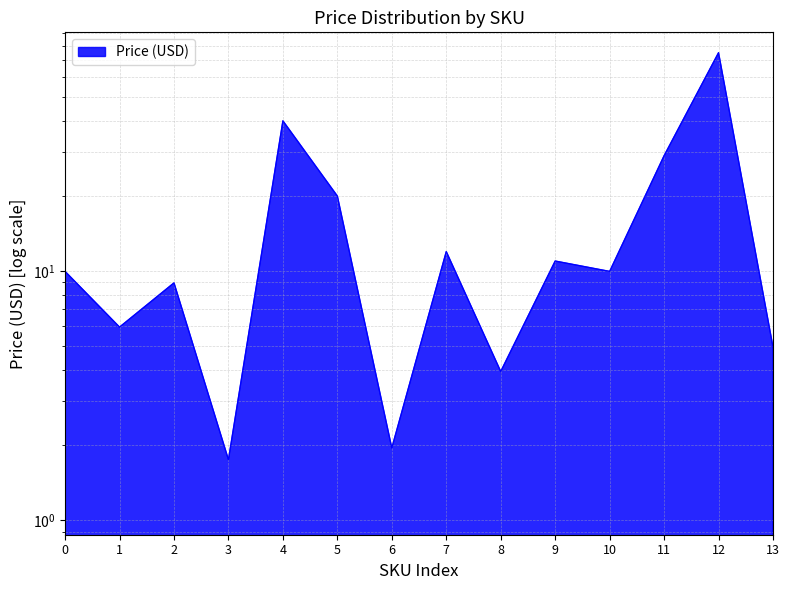

Reading right to left, what are all the values shown in this chart?

5.0	75.0	28.9	9.9	10.9	4.0	11.9	1.9	19.9	40.0	1.8	8.9	6.0	9.9